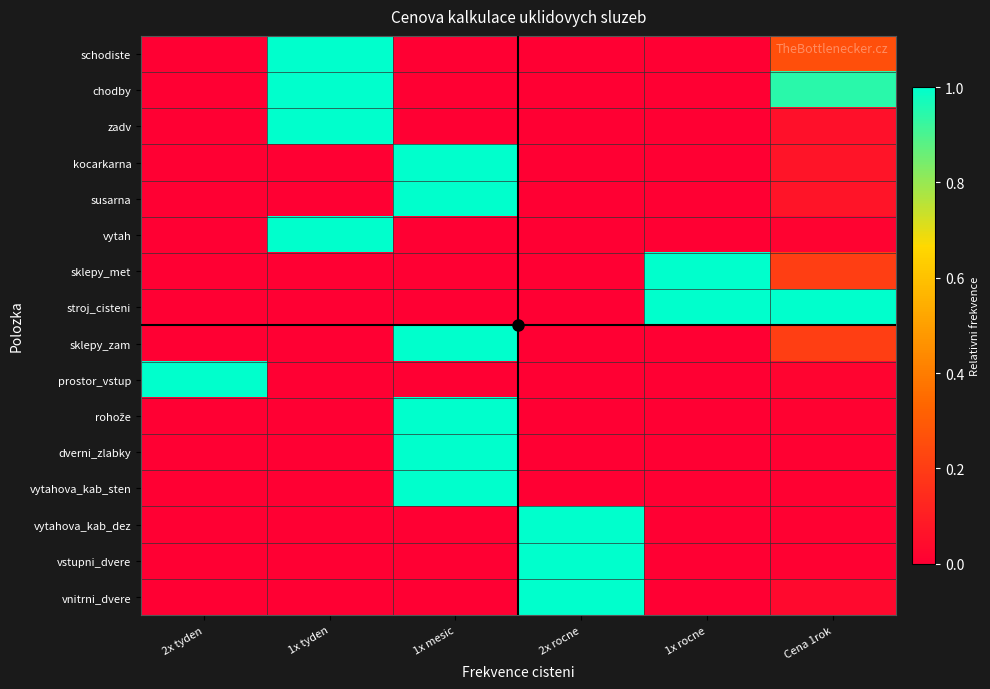

What is the total value across all series at Cena 1rok?

2.9